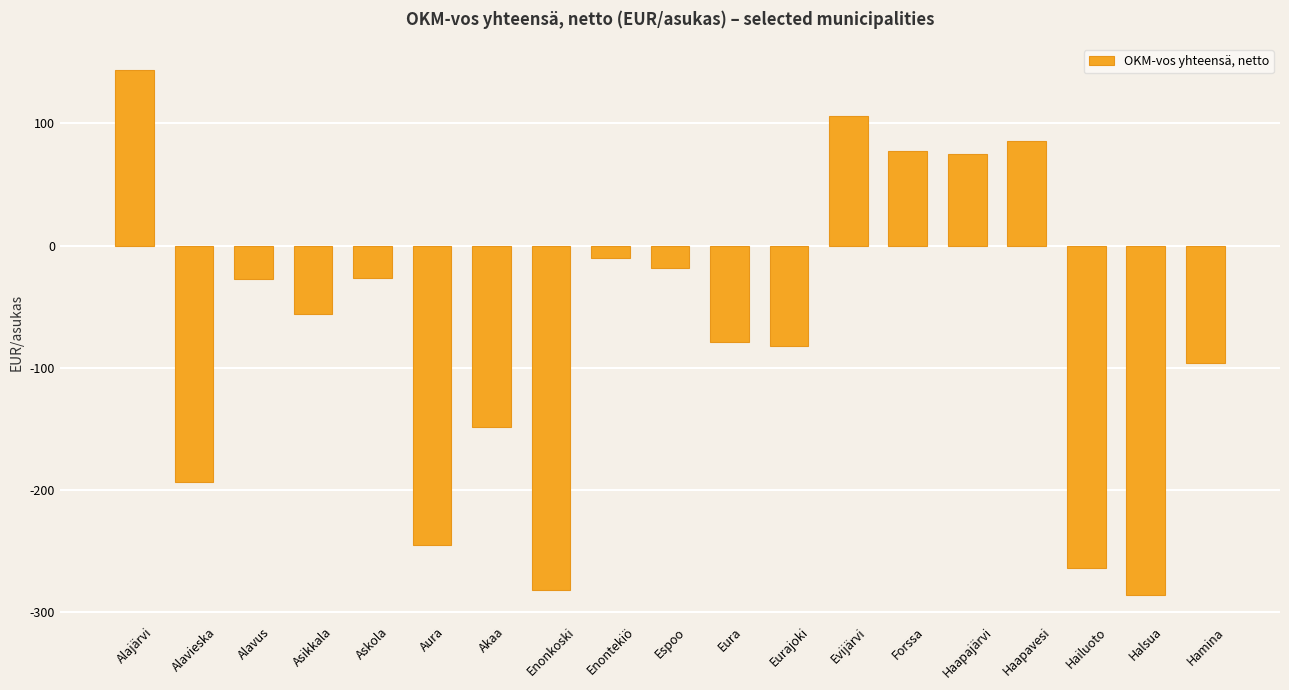

What is the label of the 10th bar from the right?

Espoo